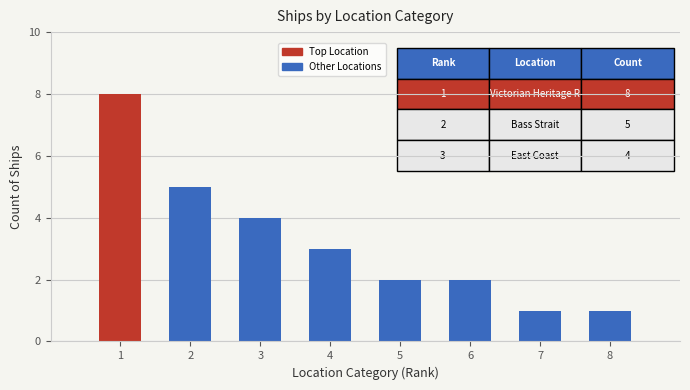

What value does the data have at 8?

1